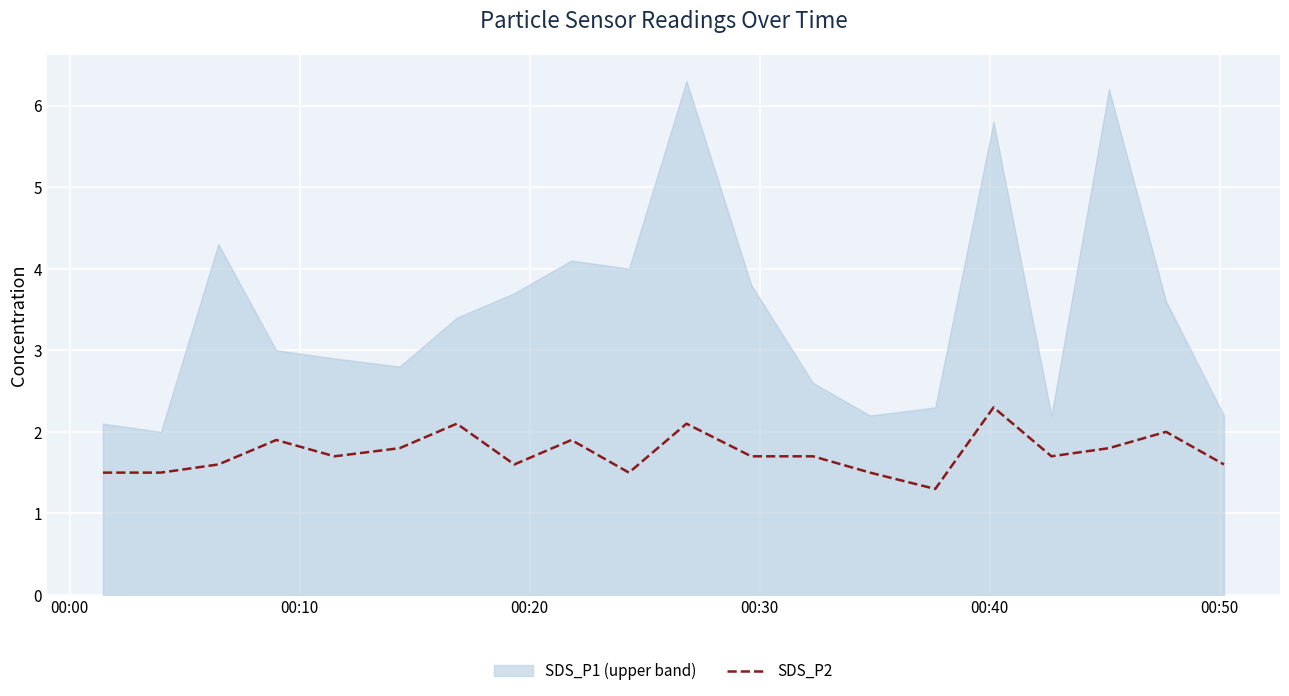

What is the maximum value for SDS_P2?

2.3